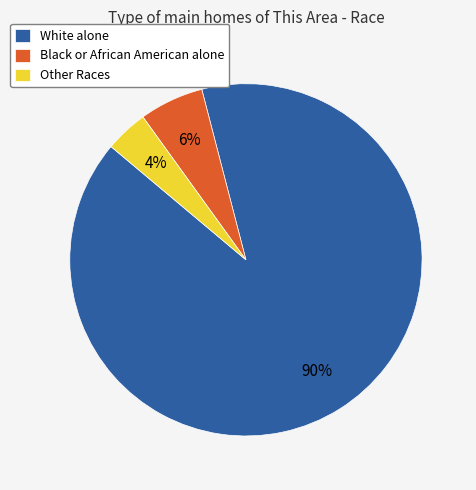

The Black or African American alone slice represents 6% of the pie. True or false?

True